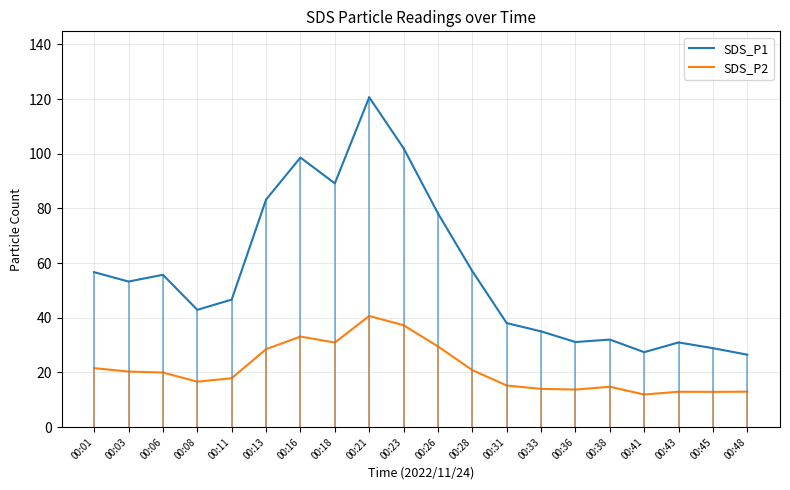

Is the value of SDS_P1 at 00:48 greater than the value of SDS_P2 at 00:33?

Yes